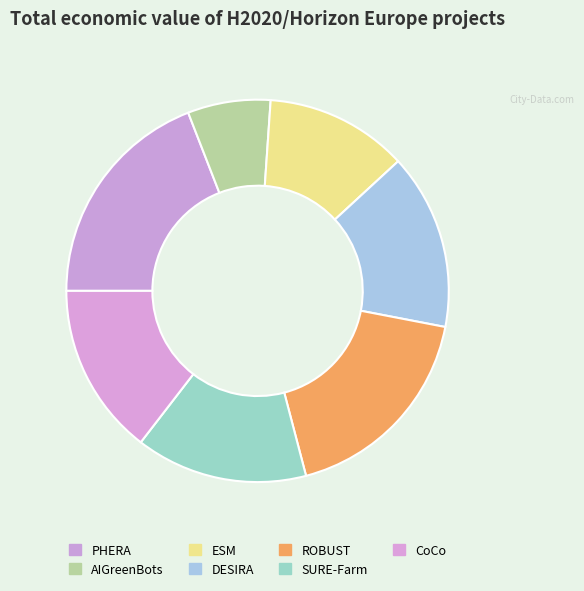

Does any single category account for the majority?

No